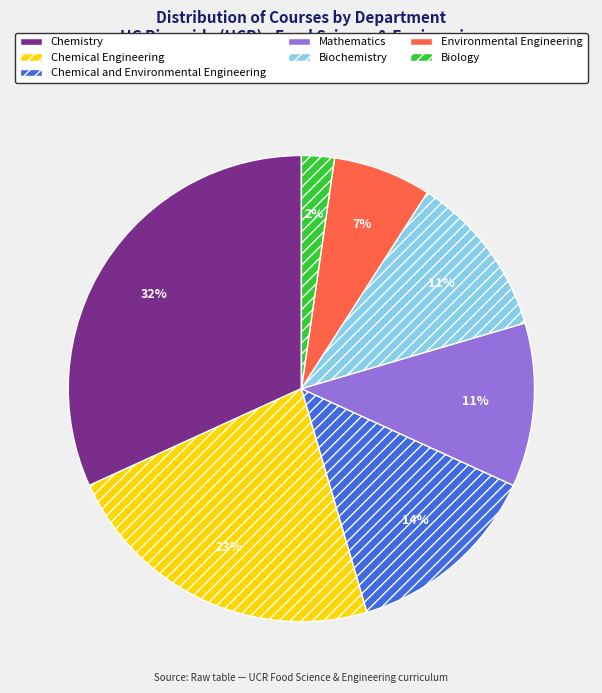

Is there any slice that represents more than half of the pie?

No